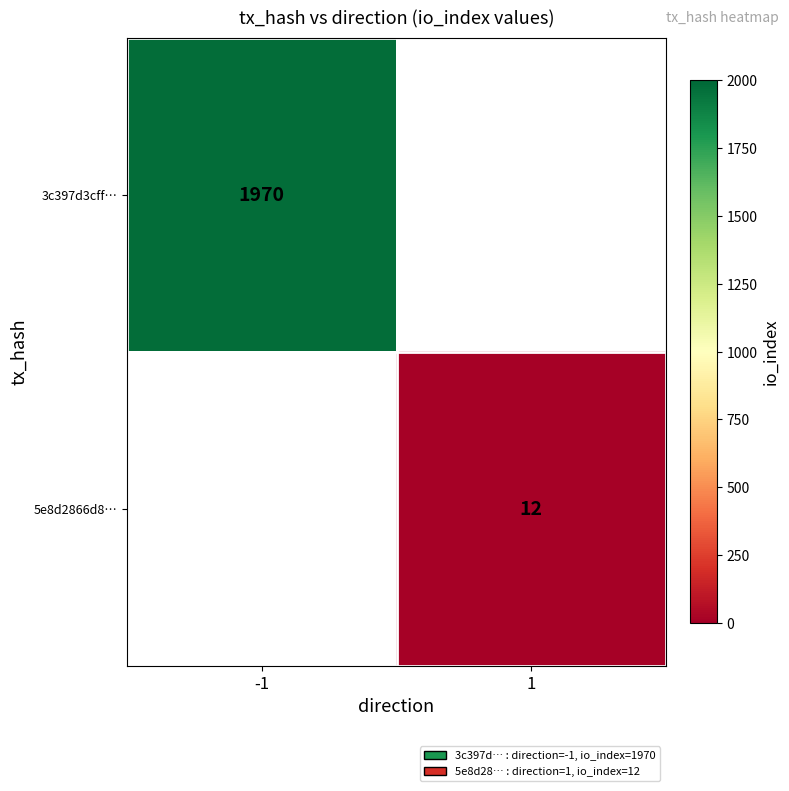

Is it true that 5e8d2866d8… equals 12 at 1?

True